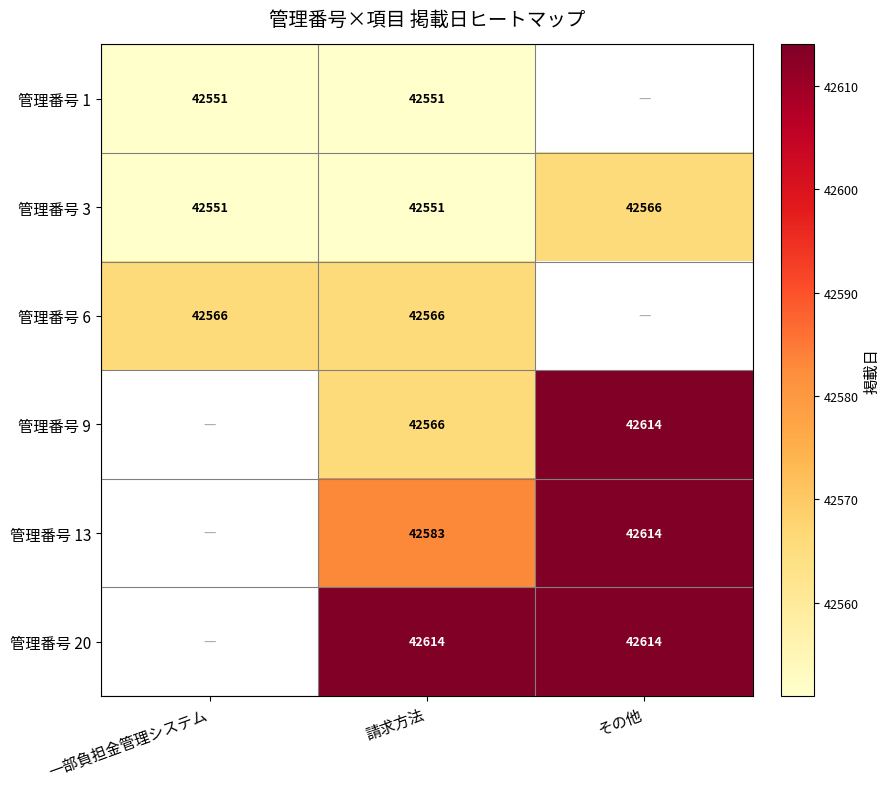

True or false: 管理番号 6 has a value of 42566 at 請求方法.

True